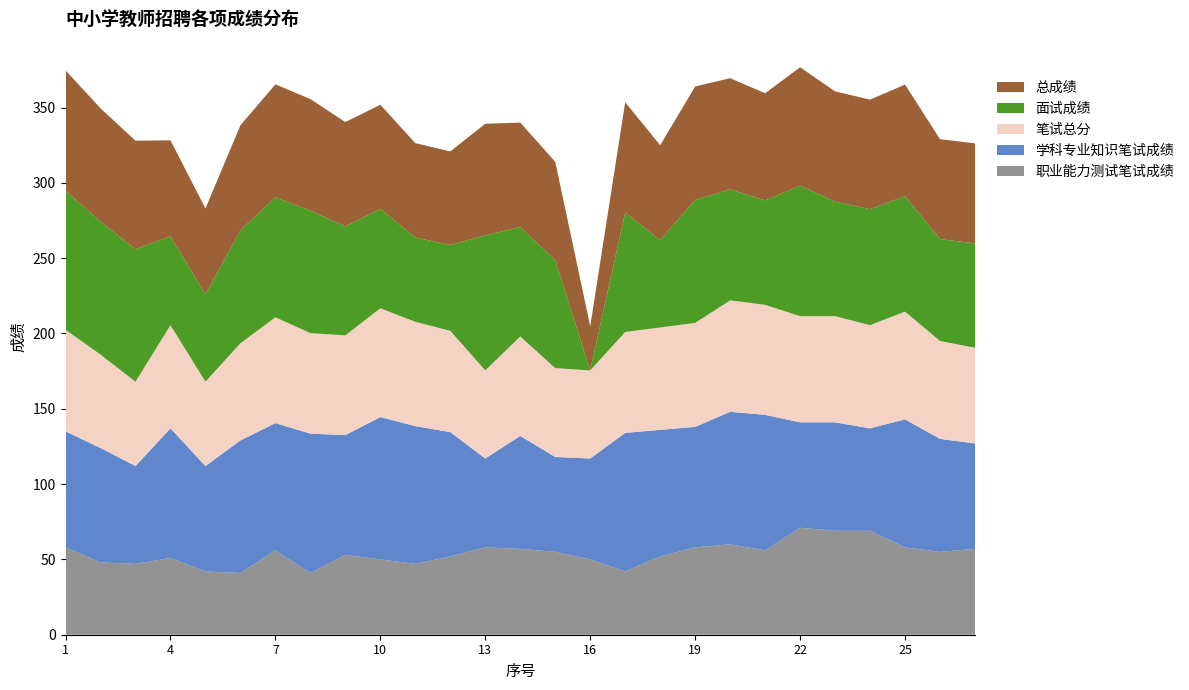

Reading right to left, extract all data points from this chart.

职业能力测试笔试成绩: 27=57.0	26=55.0	25=58.0	24=69.0	23=69.0	22=71.0	21=56.0	20=60.0	19=58.0	18=52.0	17=42.0	16=50.0	15=55.0	14=57.0	13=58.0	12=52.0	11=47.0	10=50.0	9=53.0	8=41.0	7=56.0	6=41.0	5=42.0	4=51.0	3=47.0	2=48.0	1=58.0
学科专业知识笔试成绩: 27=70.0	26=75.0	25=85.0	24=68.0	23=72.0	22=70.0	21=90.0	20=88.0	19=80.0	18=84.0	17=92.0	16=67.0	15=63.0	14=75.0	13=59.0	12=82.5	11=91.5	10=94.5	9=79.5	8=92.5	7=84.5	6=88.0	5=70.0	4=86.0	3=65.0	2=76.0	1=77.0
笔试总分: 27=63.5	26=65.0	25=71.5	24=68.5	23=70.5	22=70.5	21=73.0	20=74.0	19=69.0	18=68.0	17=67.0	16=58.5	15=59.0	14=66.0	13=58.5	12=67.2	11=69.2	10=72.2	9=66.2	8=66.8	7=70.2	6=64.5	5=56.0	4=68.5	3=56.0	2=62.0	1=67.5
面试成绩: 27=69.3	26=67.7	25=76.7	24=77.0	23=76.0	22=86.7	21=69.3	20=73.7	19=81.7	18=58.0	17=79.3	16=0.0	15=71.7	14=72.7	13=89.7	12=57.0	11=56.0	10=66.0	9=72.3	8=81.3	7=79.7	6=75.0	5=58.0	4=59.0	3=88.0	2=88.3	1=92.3
总成绩: 27=66.4	26=66.3	25=74.1	24=72.8	23=73.2	22=78.6	21=71.2	20=73.8	19=75.3	18=63.0	17=73.2	16=29.2	15=65.3	14=69.3	13=74.1	12=62.1	11=62.6	10=69.1	9=69.3	8=74.0	7=75.0	6=69.8	5=57.0	4=63.8	3=72.0	2=75.2	1=79.9